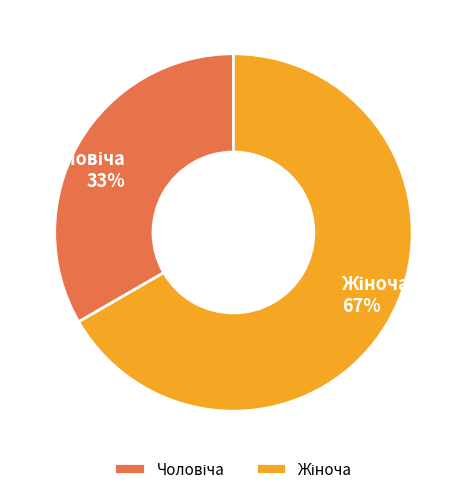

To the nearest percent, what is the average slice percentage?

50%